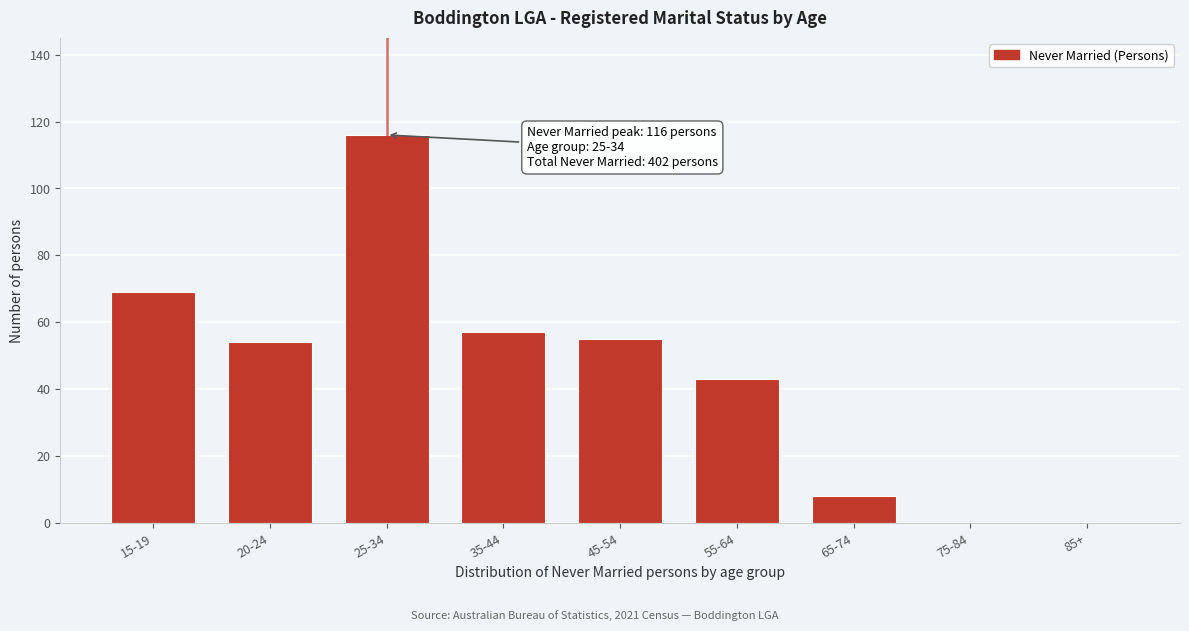

Reading left to right, extract all data points from this chart.

15-19=69	20-24=54	25-34=116	35-44=57	45-54=55	55-64=43	65-74=8	75-84=0	85+=0